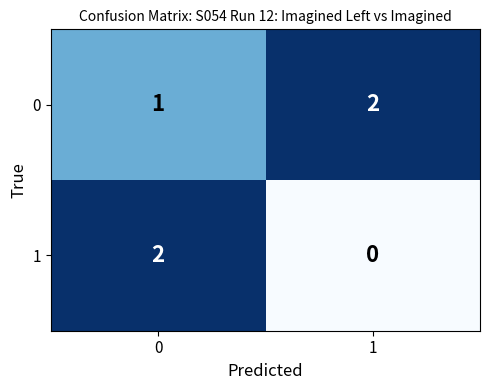

Between 0 and 1, which series saw the biggest shift?

1